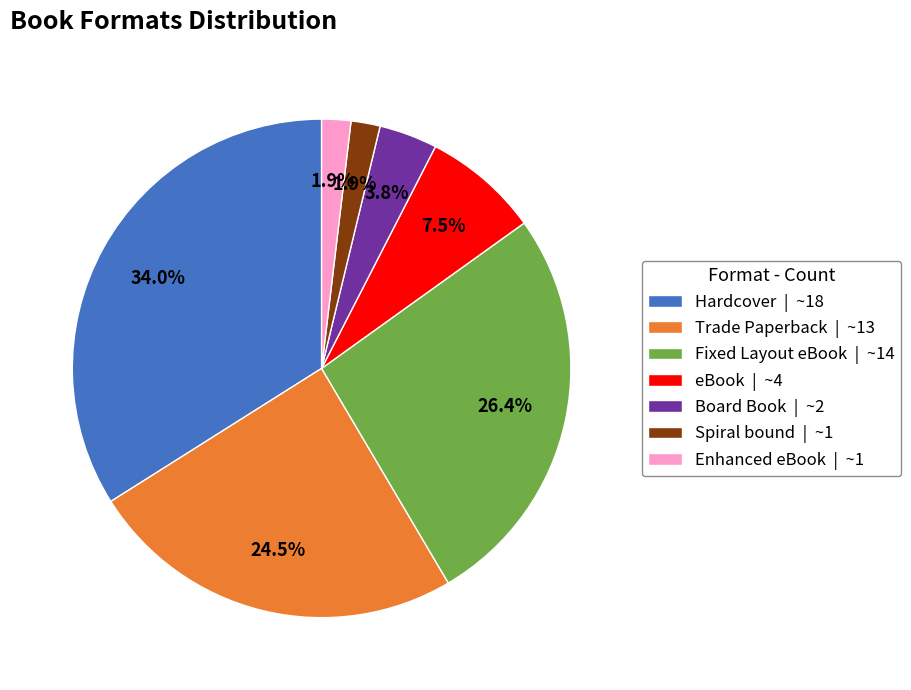

To the nearest percent, what percentage of the pie is Fixed Layout eBook?

26%